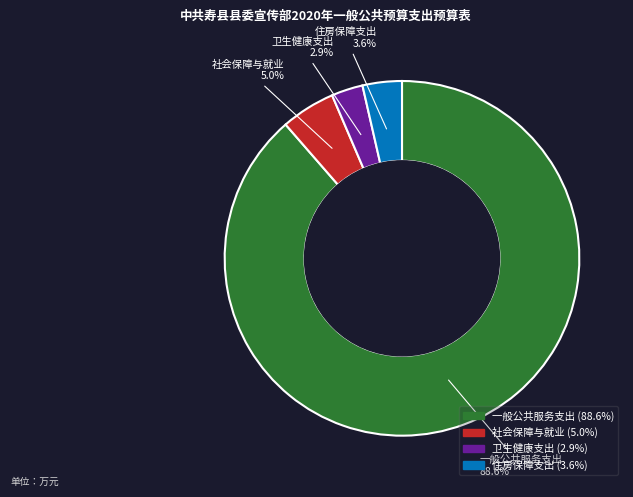

To the nearest percent, what is the combined percentage of 一般公共服务支出 and 卫生健康支出?

91%